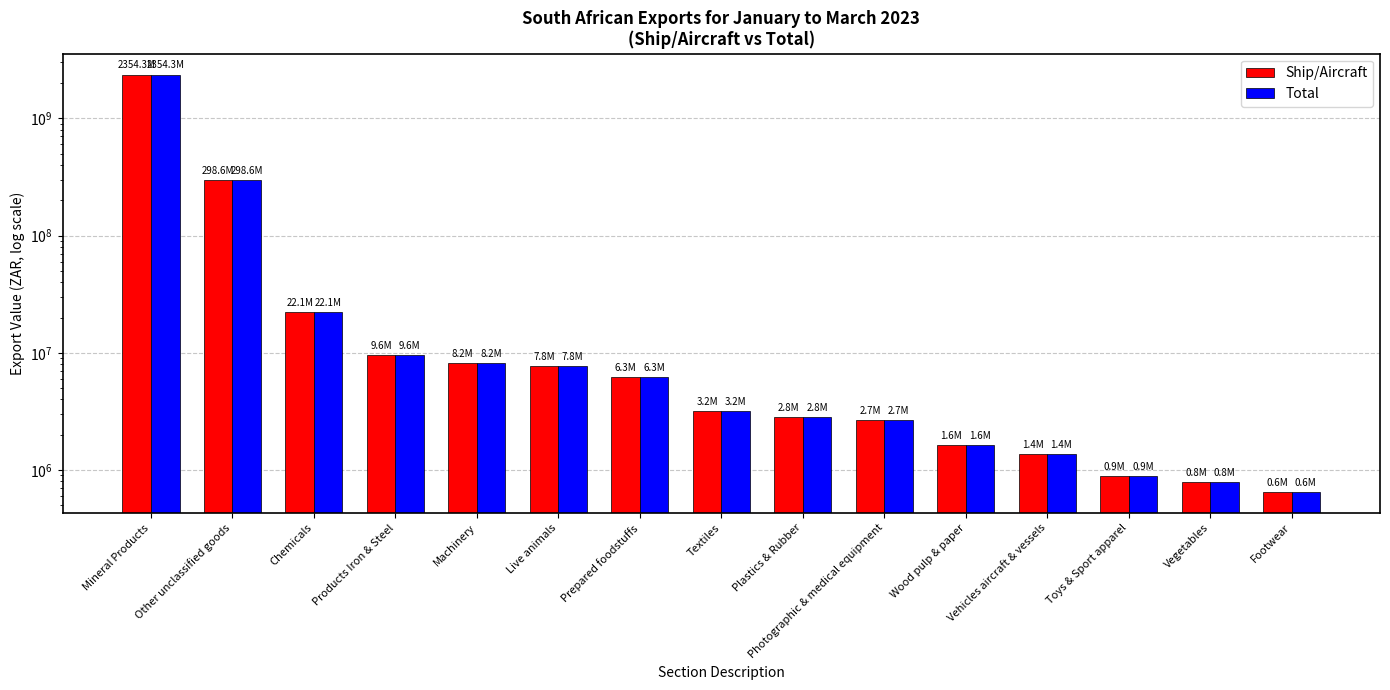

What is the sum of the Total values at Wood pulp & paper and Products Iron & Steel?

11235261